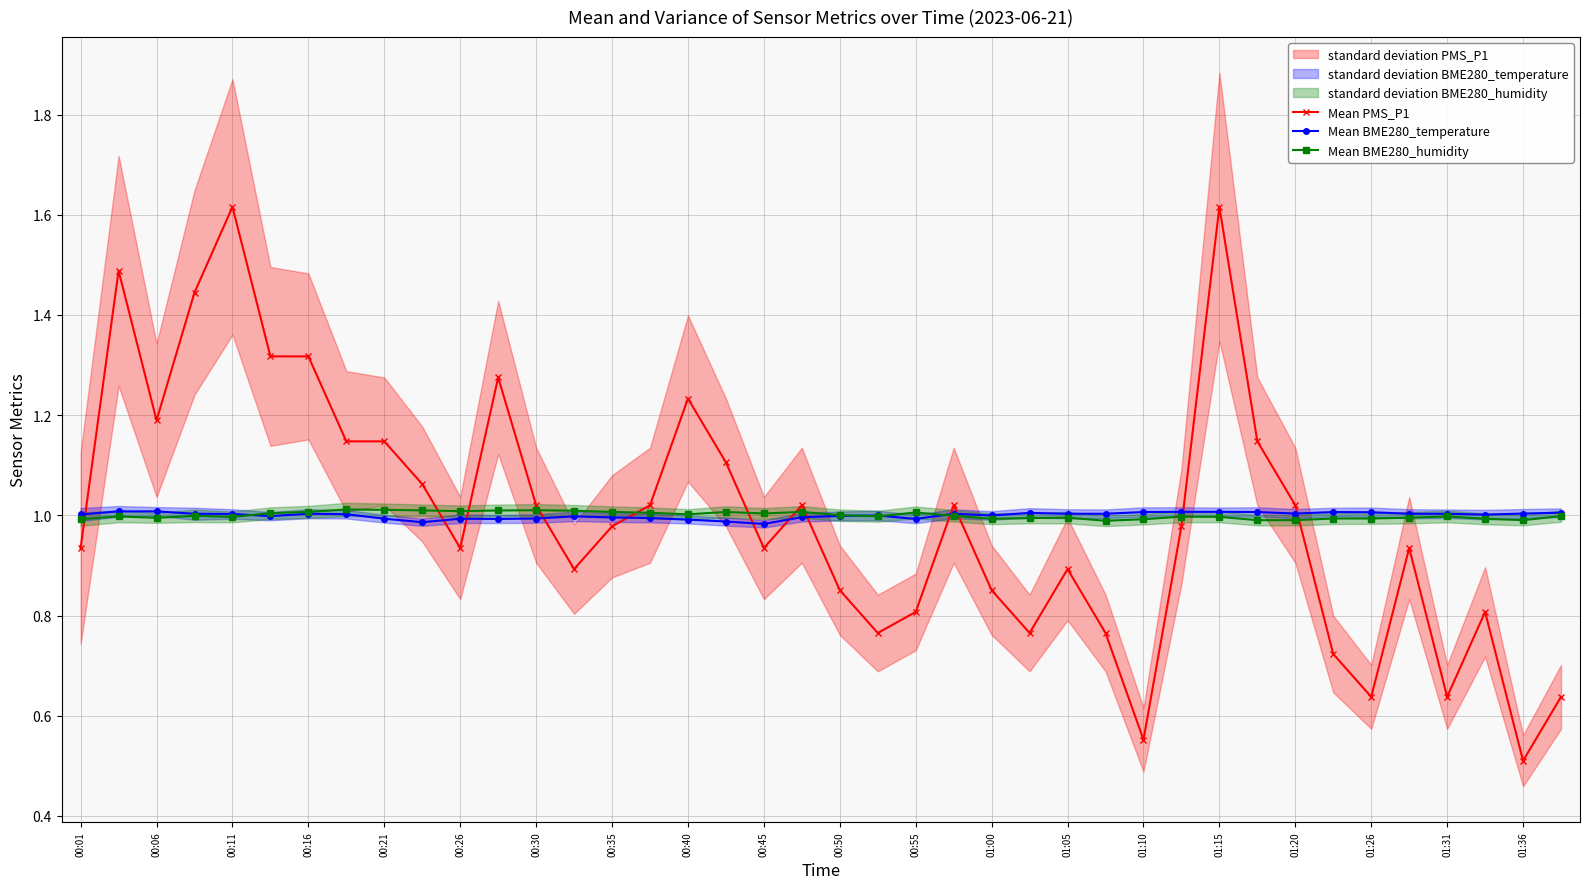

At which label does Mean BME280_temperature first exceed 1?

00:01